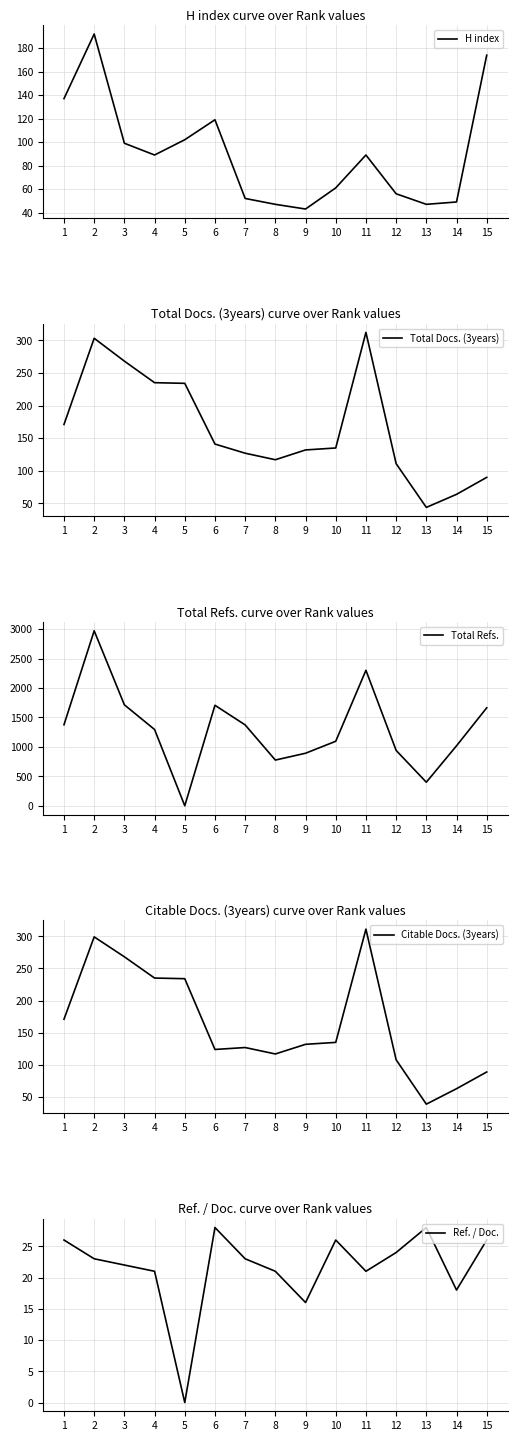

What is the average value of the Total Refs. series?

1301